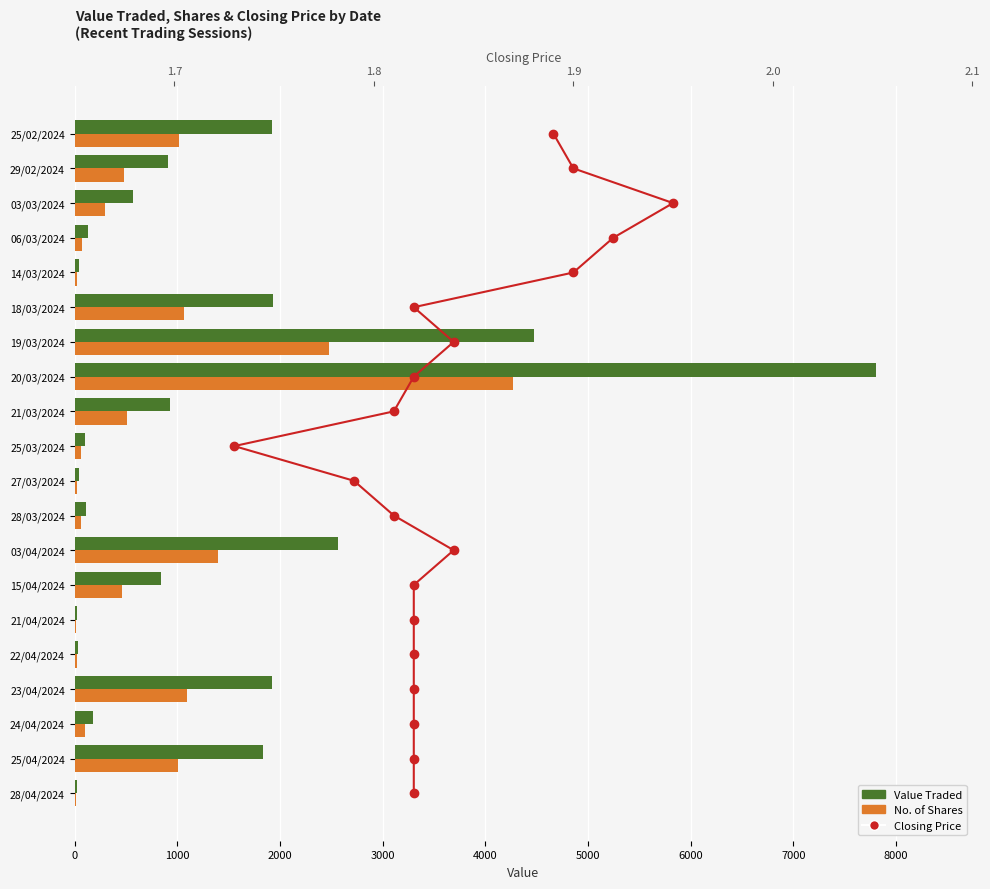

What is the highest value of the No. of Shares series?

4265